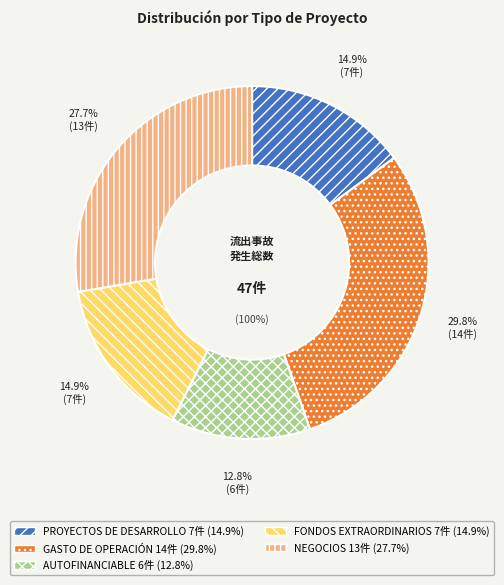

Rank the categories by value from lowest to highest.

AUTOFINANCIABLE, PROYECTOS DE DESARROLLO, FONDOS EXTRAORDINARIOS, NEGOCIOS, GASTO DE OPERACIÓN